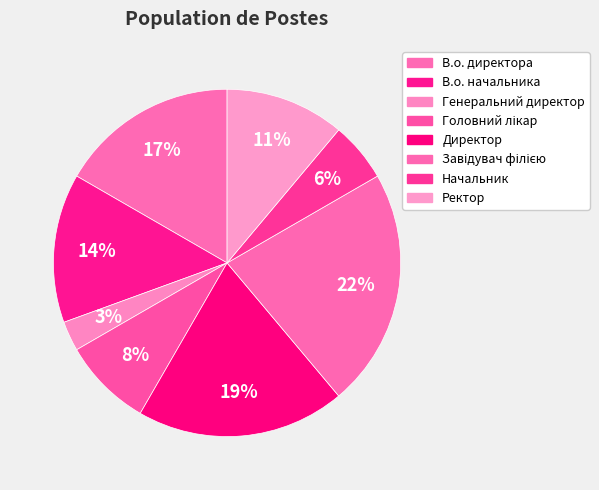

To the nearest percent, what is the difference between the Директор and Начальник slice percentages?

14%